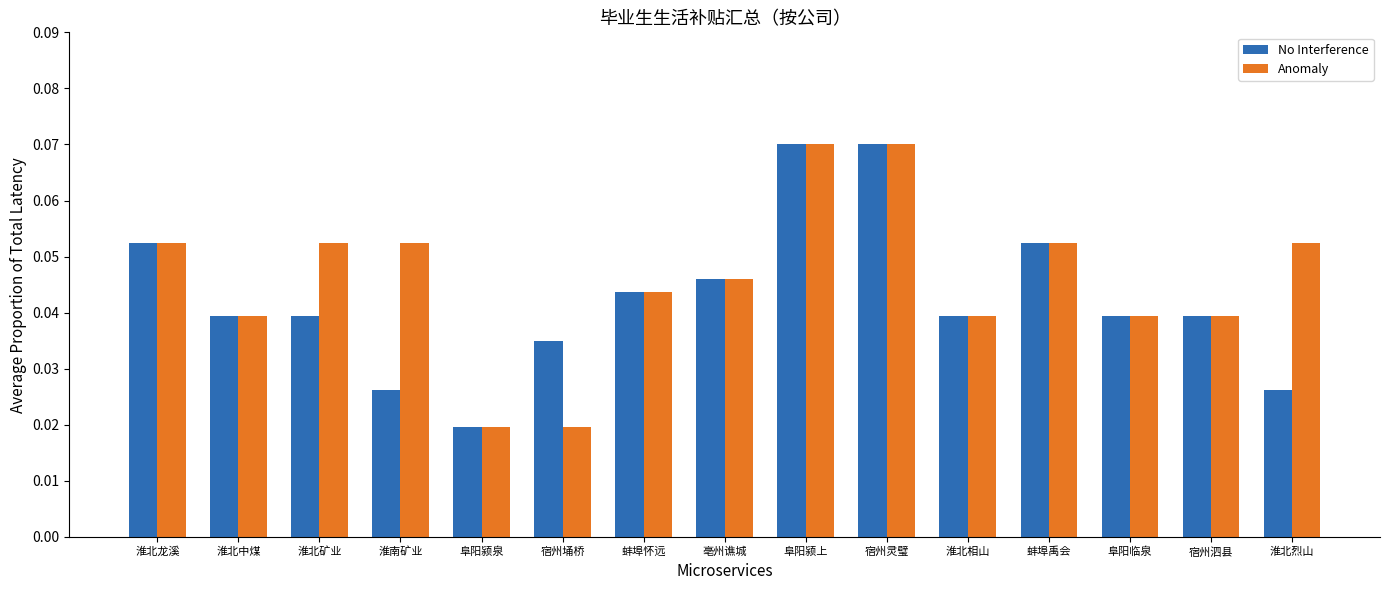

Does the chart contain any negative values?

No